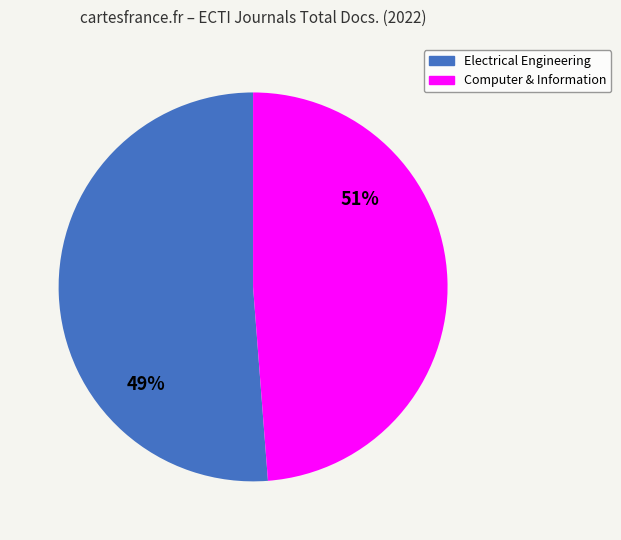

To the nearest percent, what is the average slice percentage?

50%